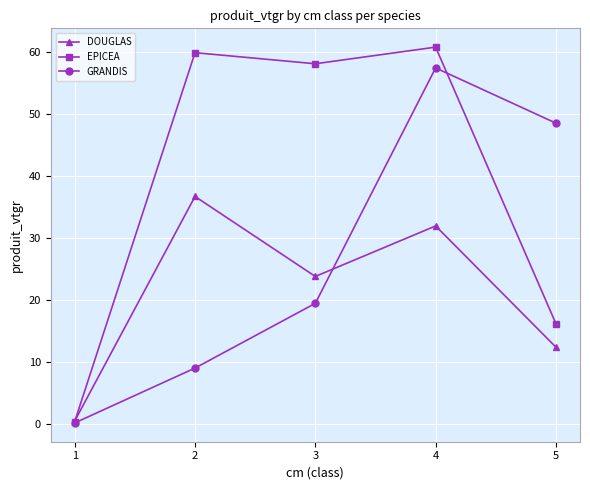

What are all the series names shown in the legend?

DOUGLAS, EPICEA, GRANDIS